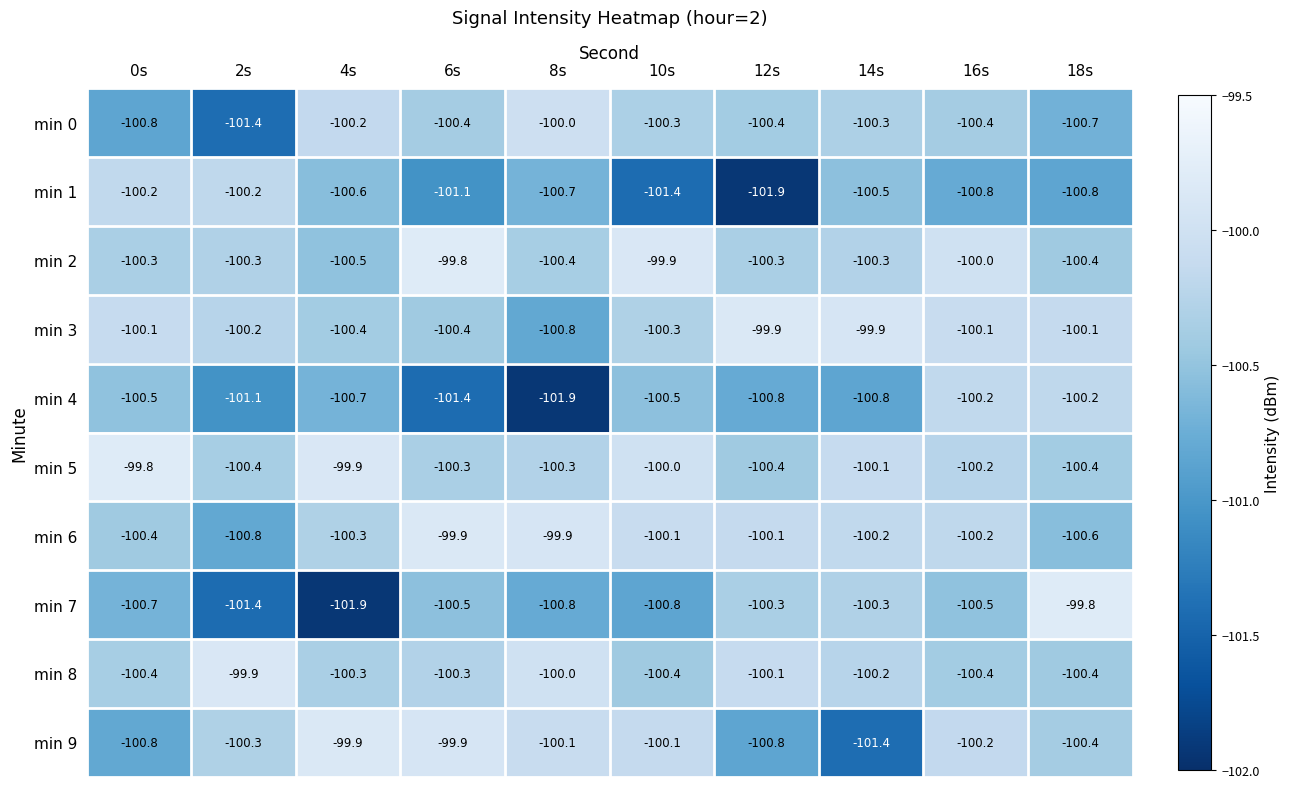

Is it true that min 0 equals -49.7 at 6s?

False